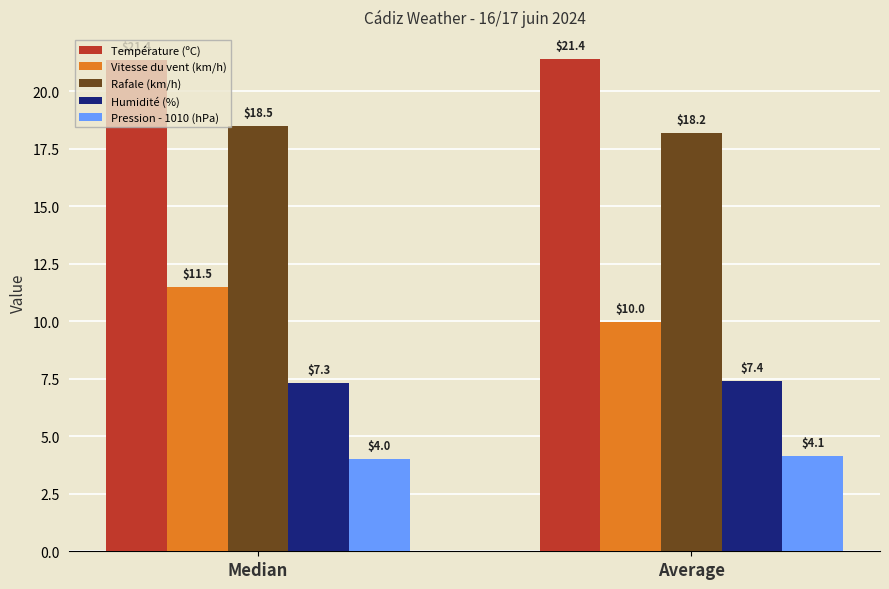

What are all the series names shown in the legend?

Température (ºC), Vitesse du vent (km/h), Rafale (km/h), Humidité (%), Pression - 1010 (hPa)